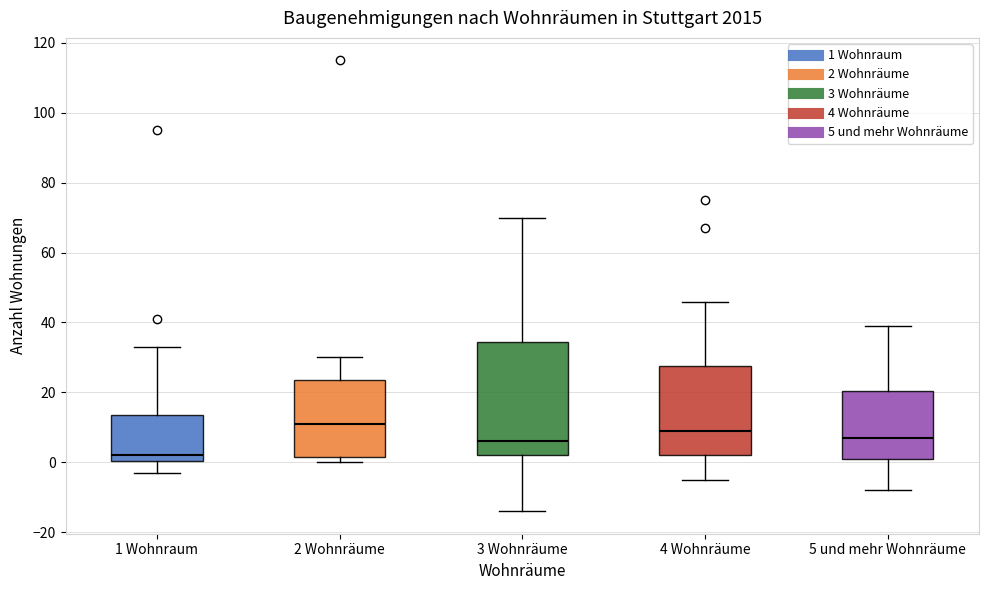

Reading left to right, transcribe this box plot: for each box, give where its median line is, the range the box spans, and where its two whiskers end, as read against the y-axis. The values are not printed on the chart, so give them approximately, as read against the axis.

1 Wohnraum: median 2, box 0 to 14, whiskers -2 to 34
2 Wohnräume: median 12, box 2 to 24, whiskers 0 to 30
3 Wohnräume: median 6, box 2 to 34, whiskers -14 to 70
4 Wohnräume: median 10, box 2 to 28, whiskers -4 to 46
5 und mehr Wohnräume: median 8, box 2 to 20, whiskers -8 to 40